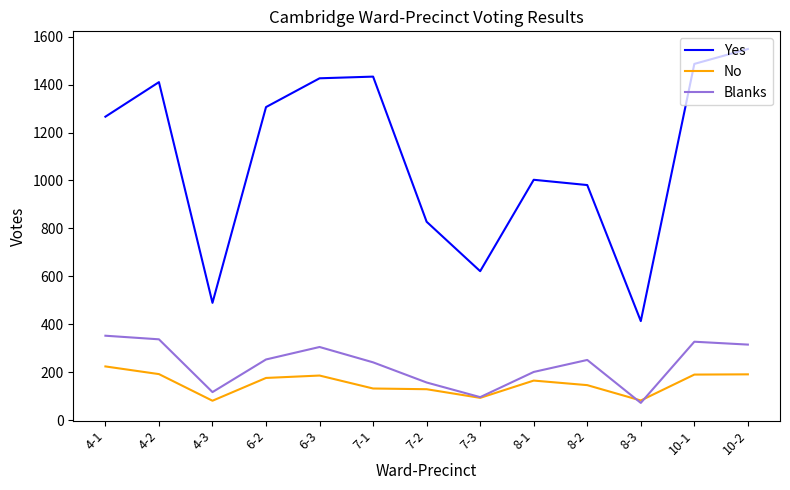

What are all the series names shown in the legend?

Yes, No, Blanks